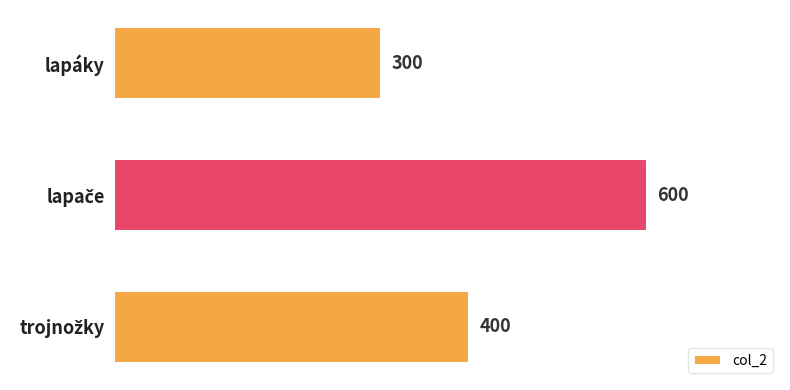

The chart shows a value of 300 at lapáky. True or false?

True